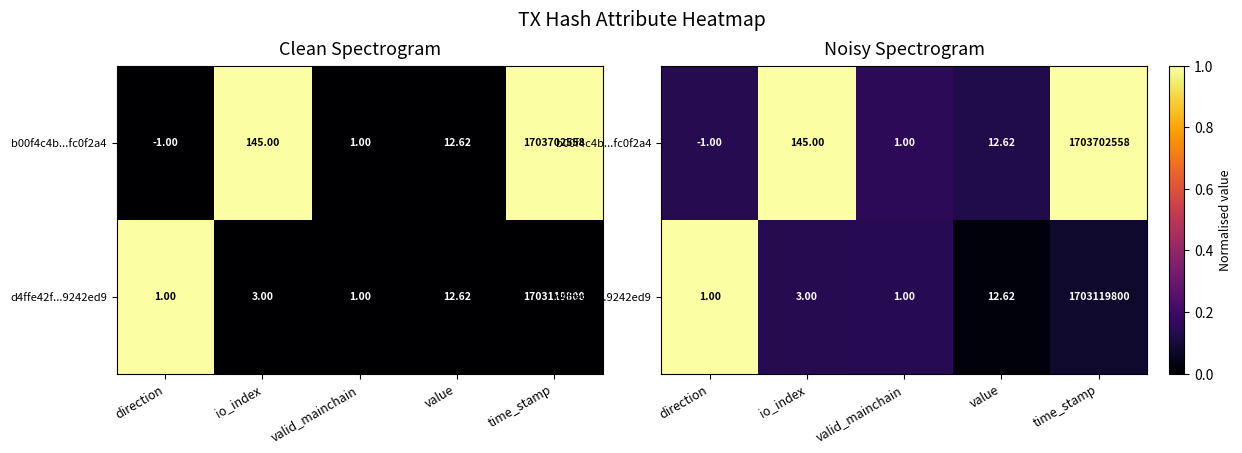

Which series changed the most between direction and value?

d4ffe42f...9242ed9